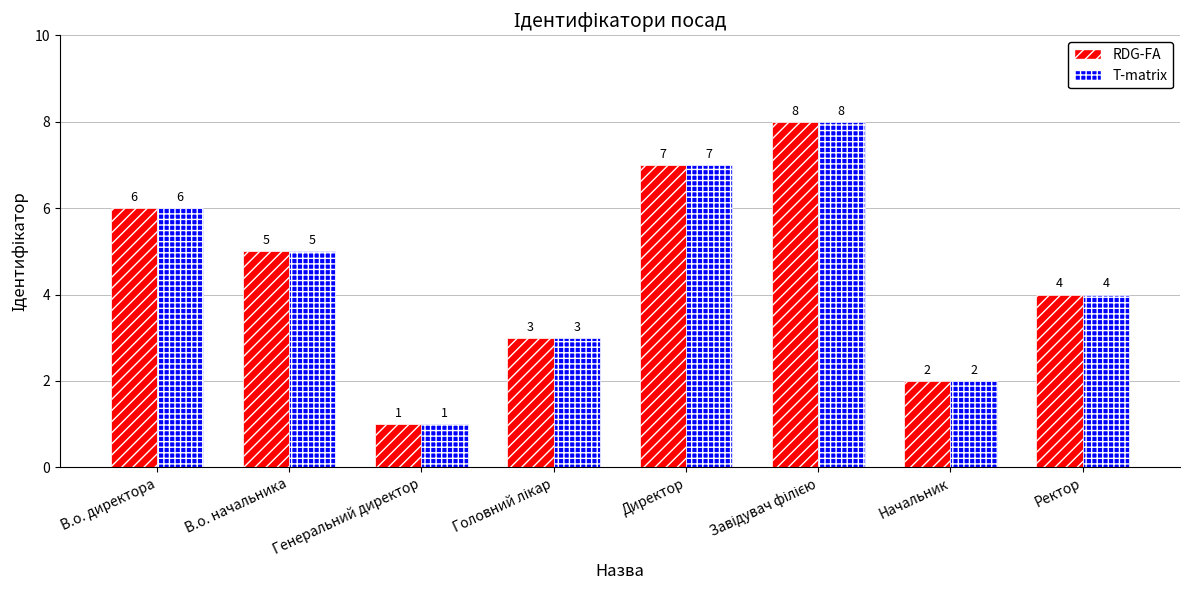

What is the total value across all series at В.о. директора?

12